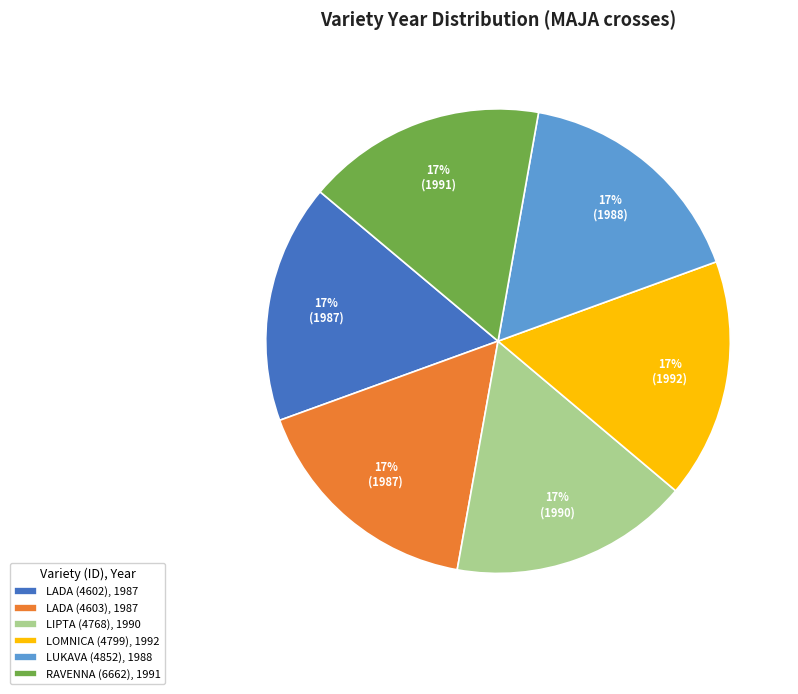

How many segments does this pie chart have?

6